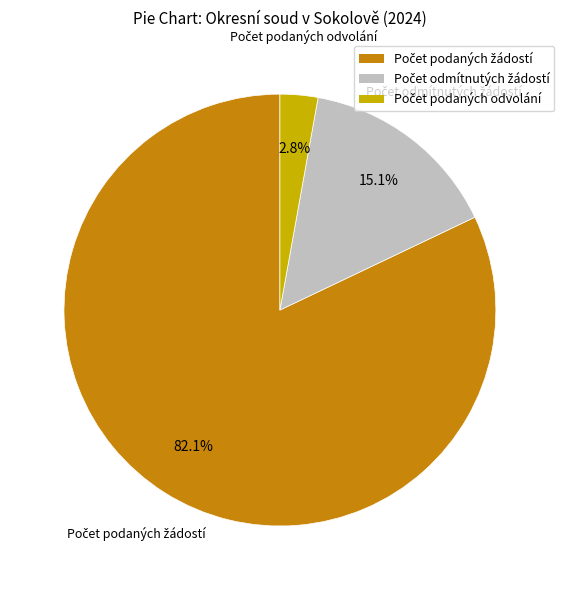

To the nearest percent, what is the difference between the largest and smallest slice percentages?

79%